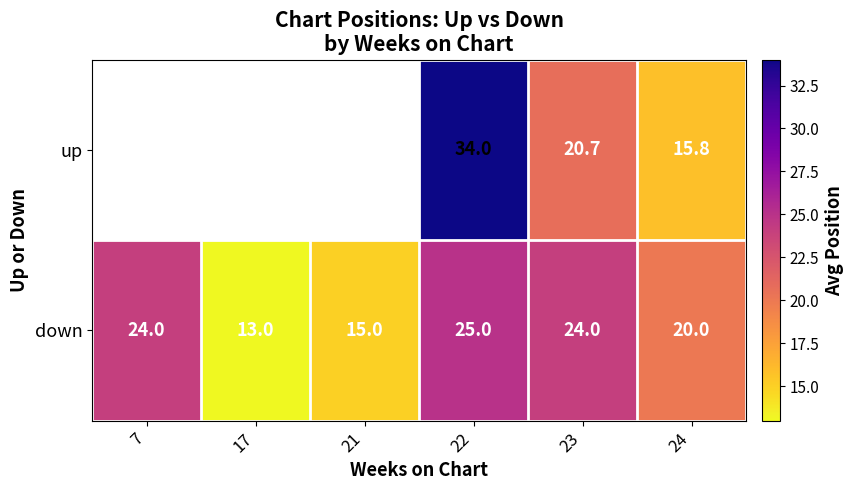

What is the average value of the down series?

20.2